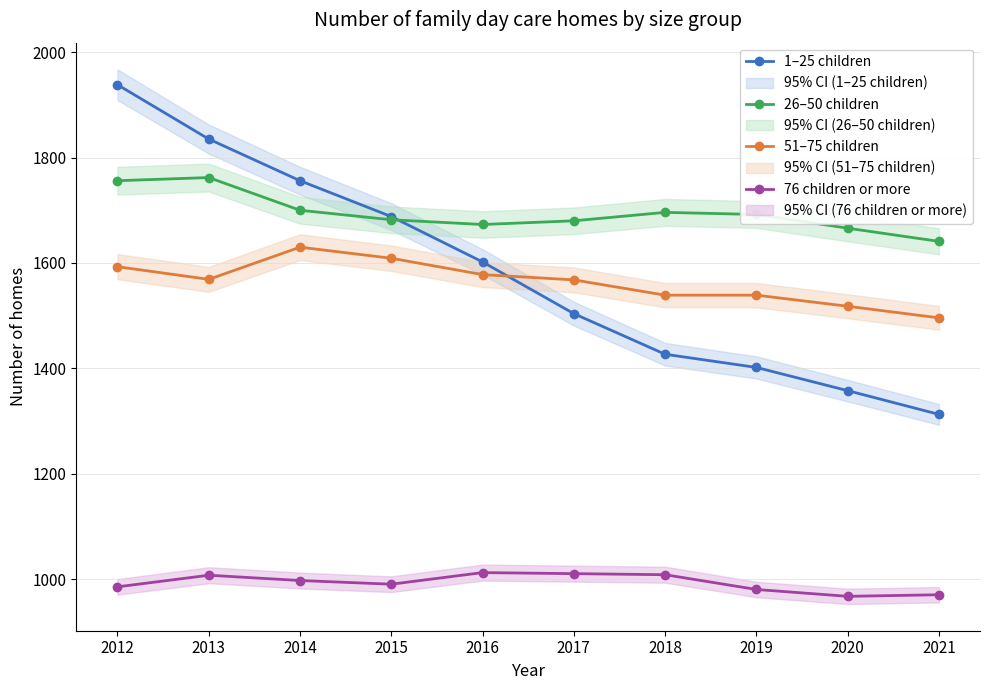

Which series has the widest spread of values?

1–25 children